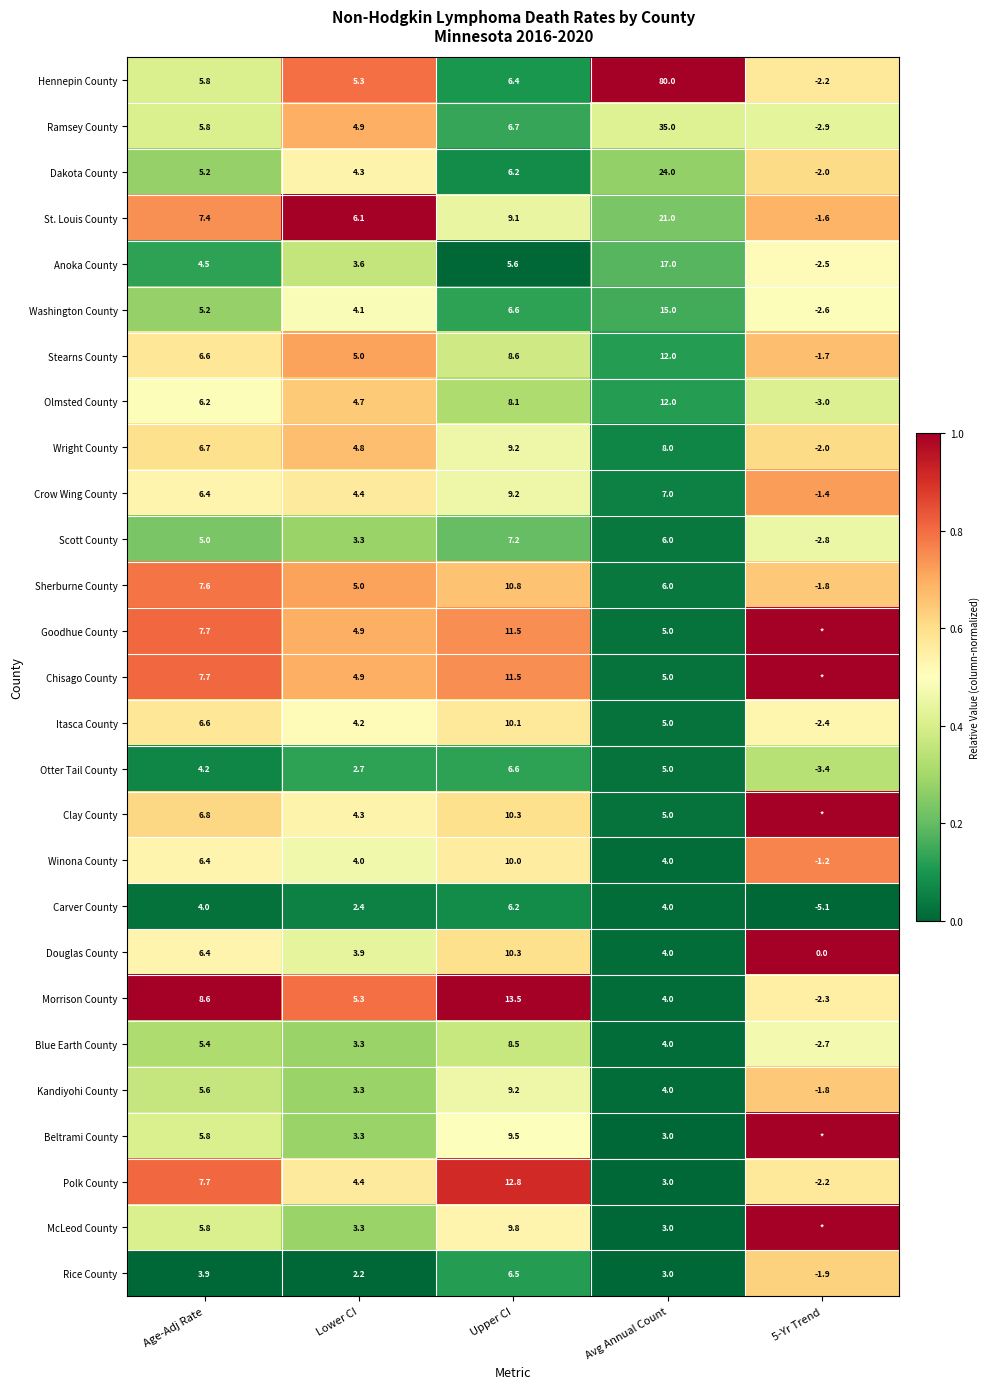

Where is Polk County nearest to the value 5?

Lower CI